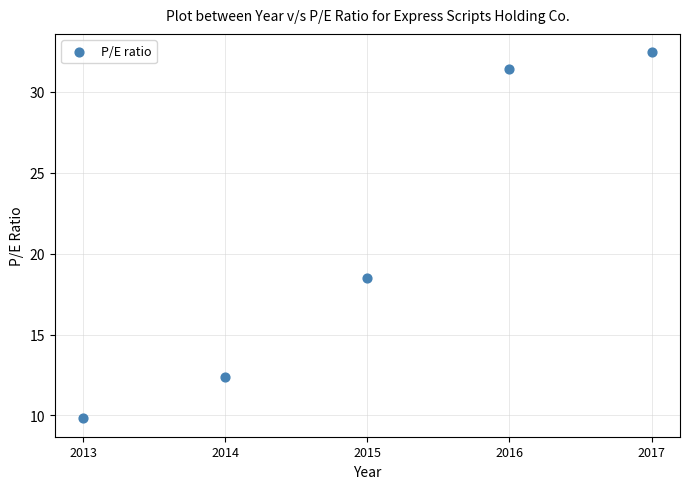

What is the average X value?

2015.0